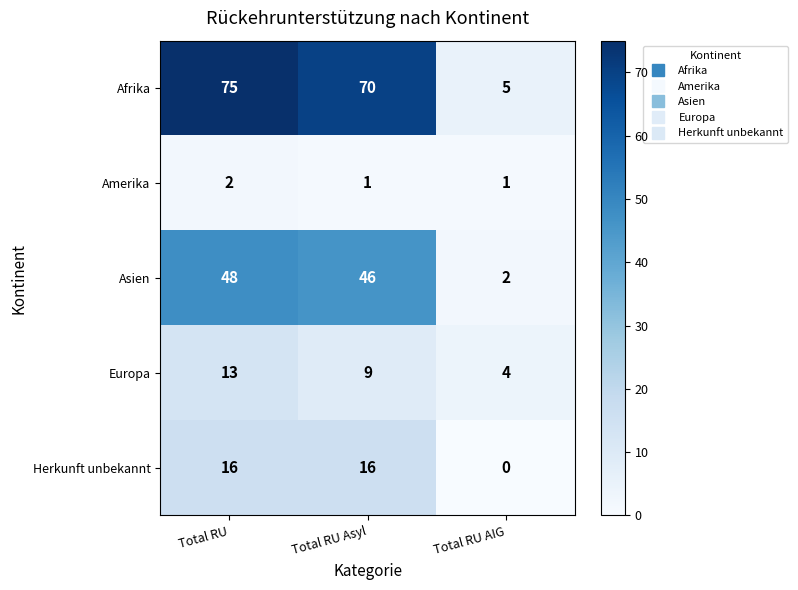

At Total RU, list the series in order from largest to smallest.

Afrika, Asien, Herkunft unbekannt, Europa, Amerika